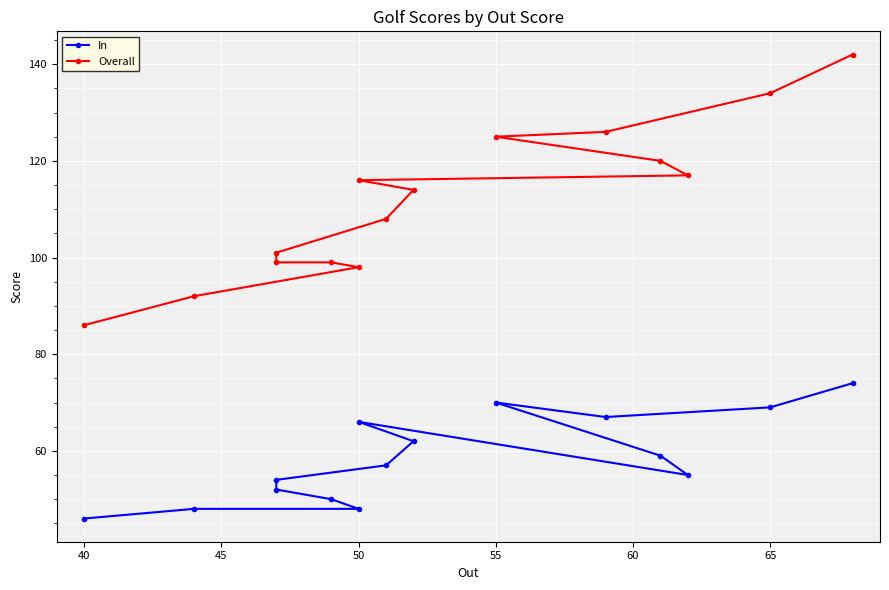

Rank the series by their maximum value, from highest to lowest.

Overall, In